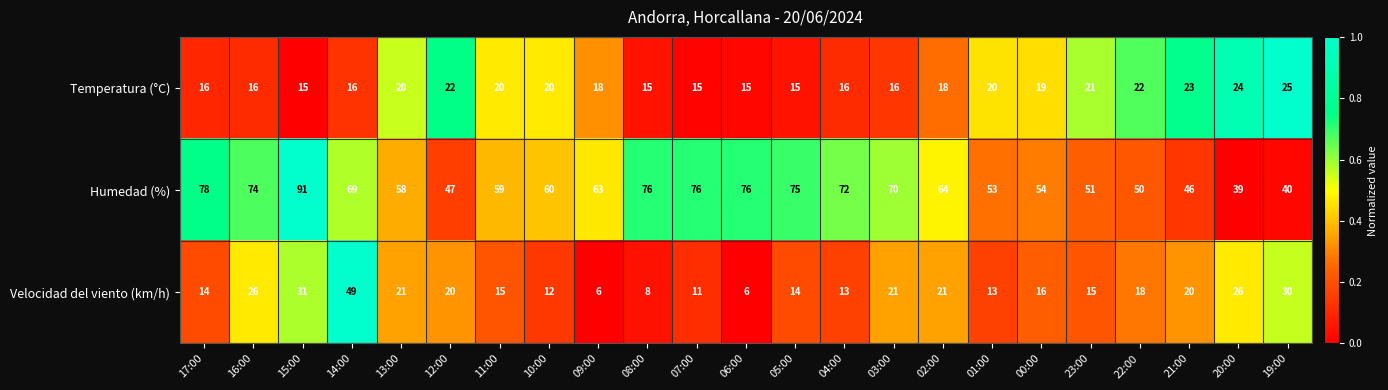

At 01:00, list the series in order from smallest to largest.

Velocidad del viento (km/h), Temperatura (°C), Humedad (%)